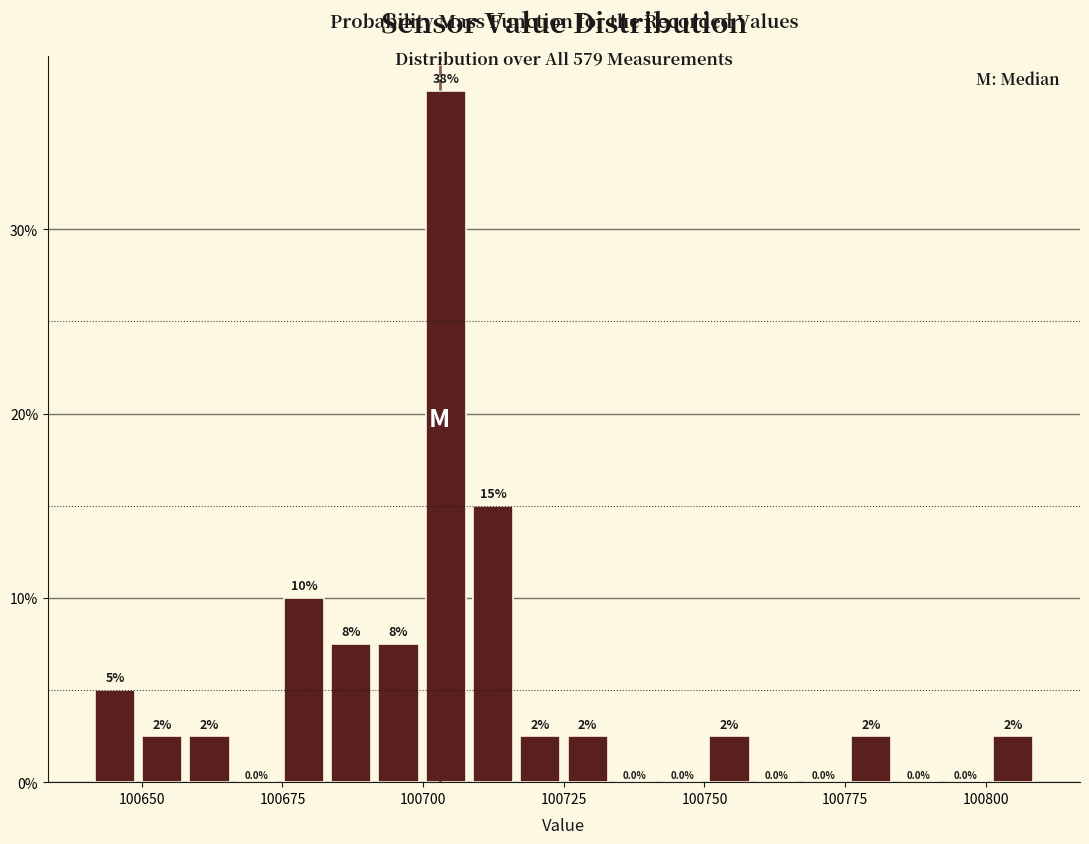

Around what value on the x-axis is the tallest bar? Give the approximate position of its centre, as read against the axis.

100705